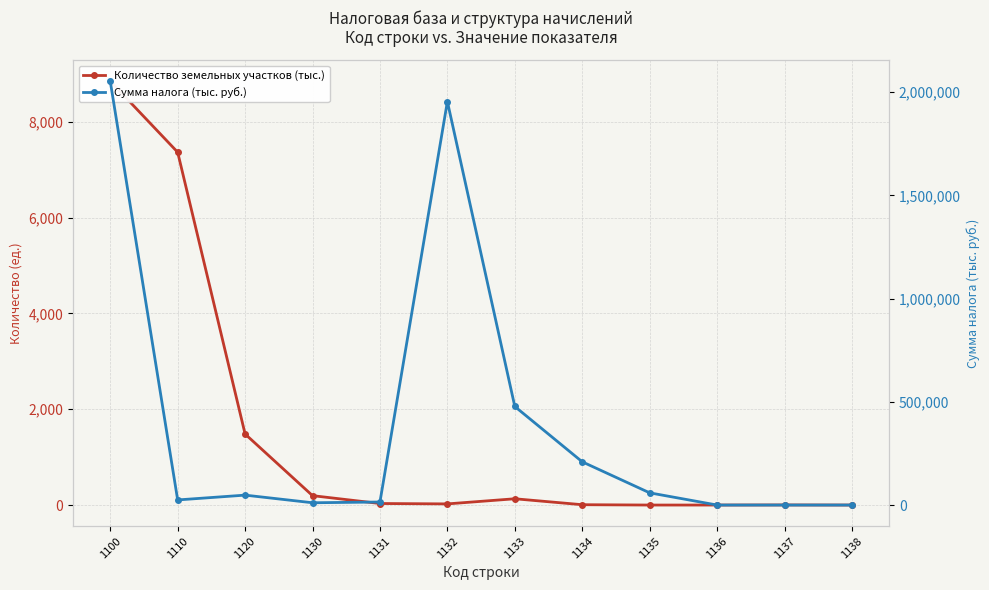

Is the value of Сумма налога (тыс. руб.) at 1130 greater than the value of Количество земельных участков (тыс.) at 1136?

Yes